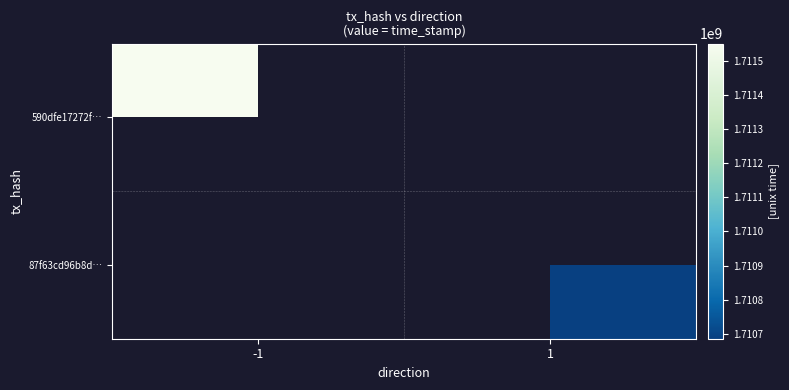

Between 1 and -1, which is larger?

-1